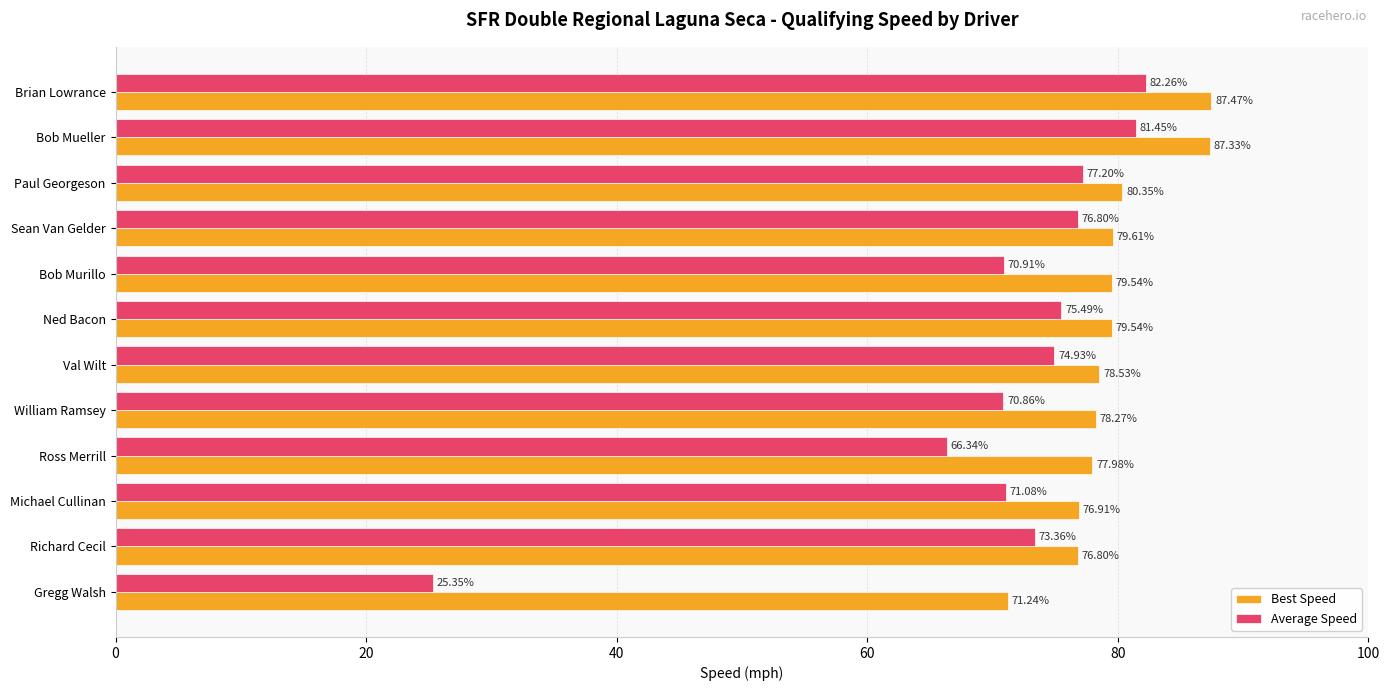

What is the difference between the second highest and second lowest values in the Average Speed series?

15.1